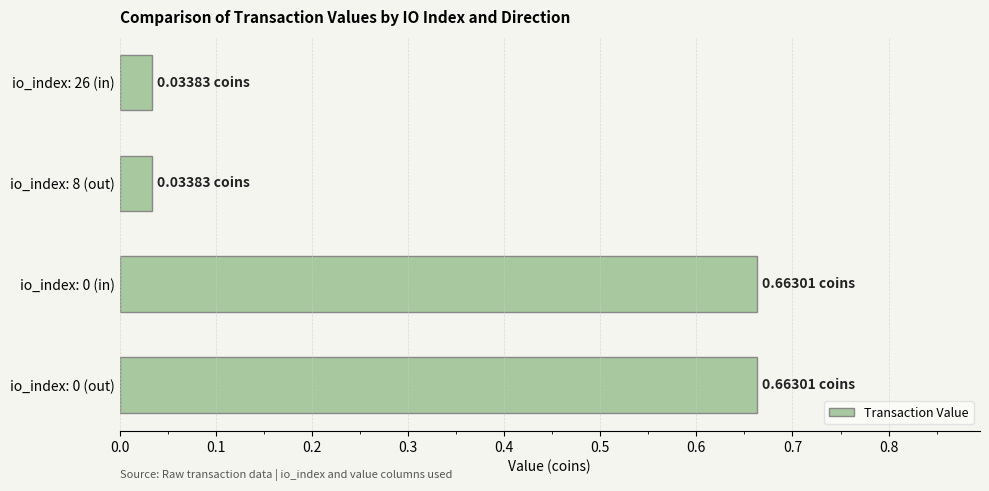

What is the change in value from io_index: 0 (in) to io_index: 26 (in)?

-0.6